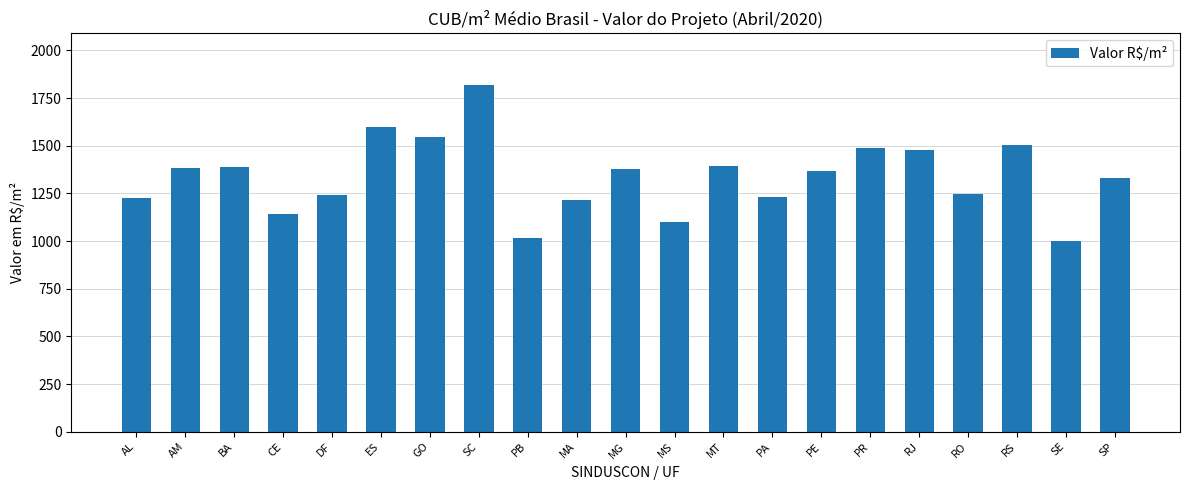

What is the minimum value shown in the chart?

1003.1